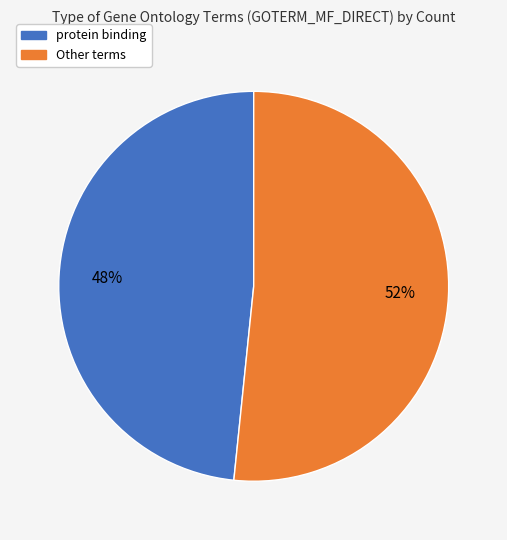

Is there a majority slice in this chart?

Yes